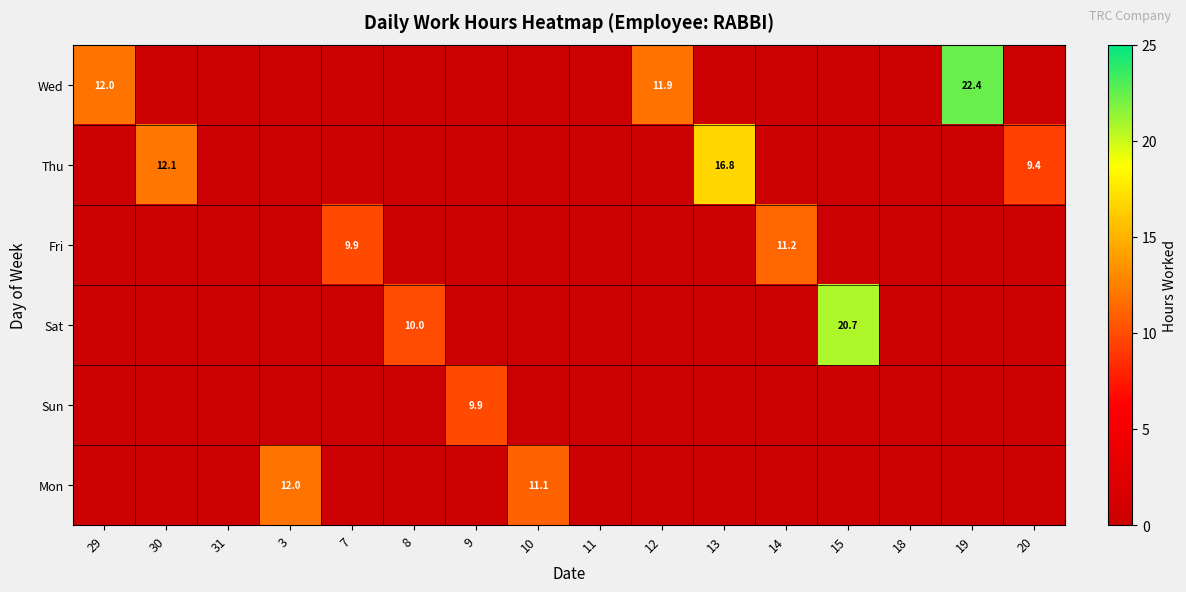

True or false: Mon has a value of 17.8 at 10.

False